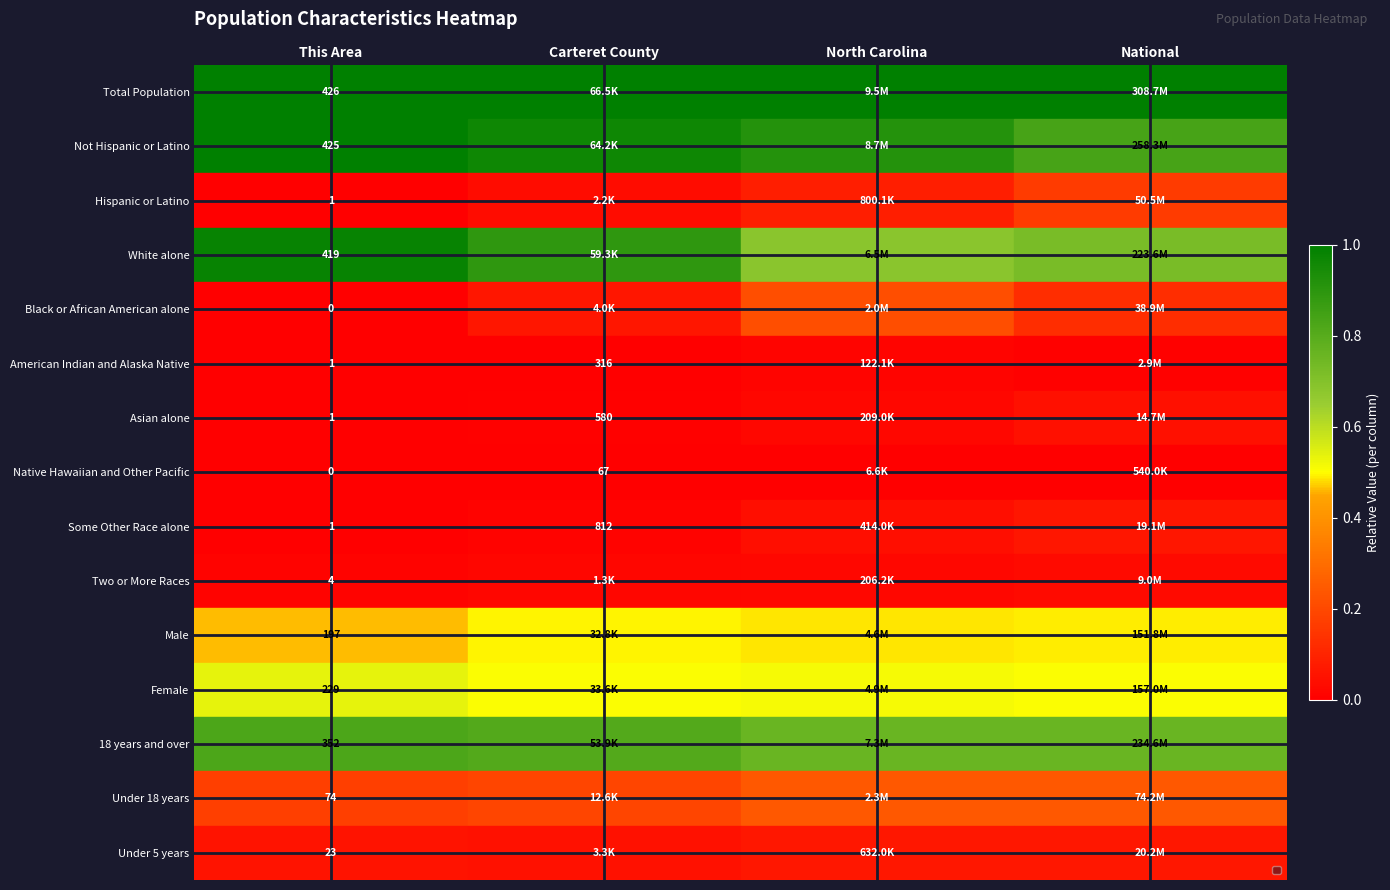

At Carteret County, list the series in order from largest to smallest.

Under 5 years, Under 18 years, Female, Hispanic or Latino, White alone, Black or African American alone, Not Hispanic or Latino, Male, Total Population, 18 years and over, American Indian and Alaska Native, Asian alone, Some Other Race alone, Two or More Races, Native Hawaiian and Other Pacific